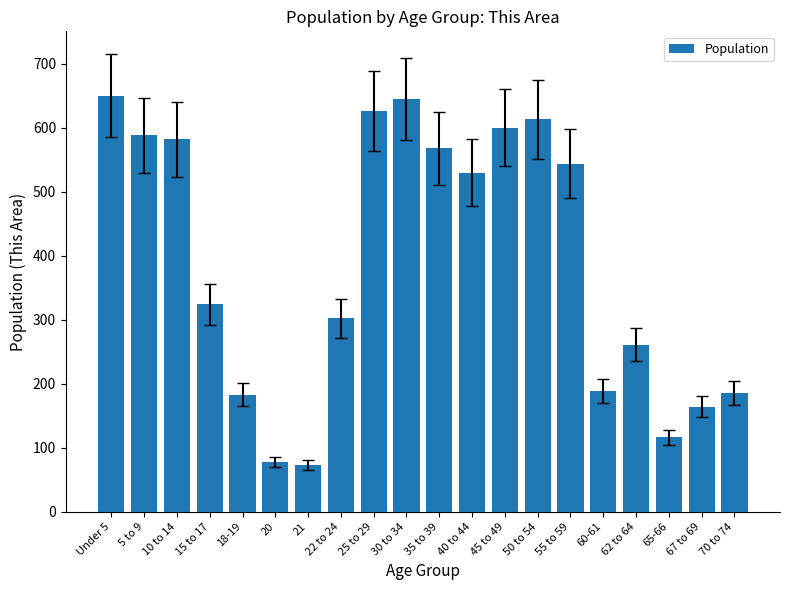

What position from the left is 35 to 39?

11